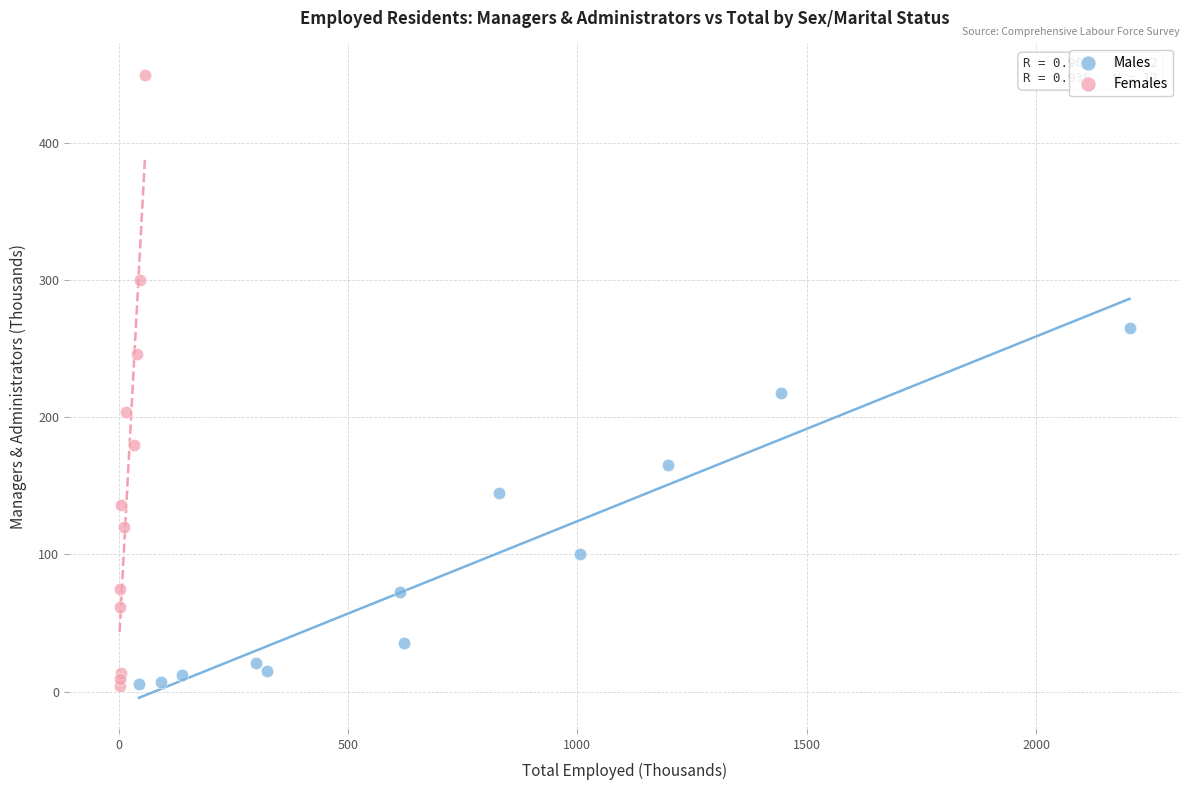

Which series contains the highest Y value?

Females